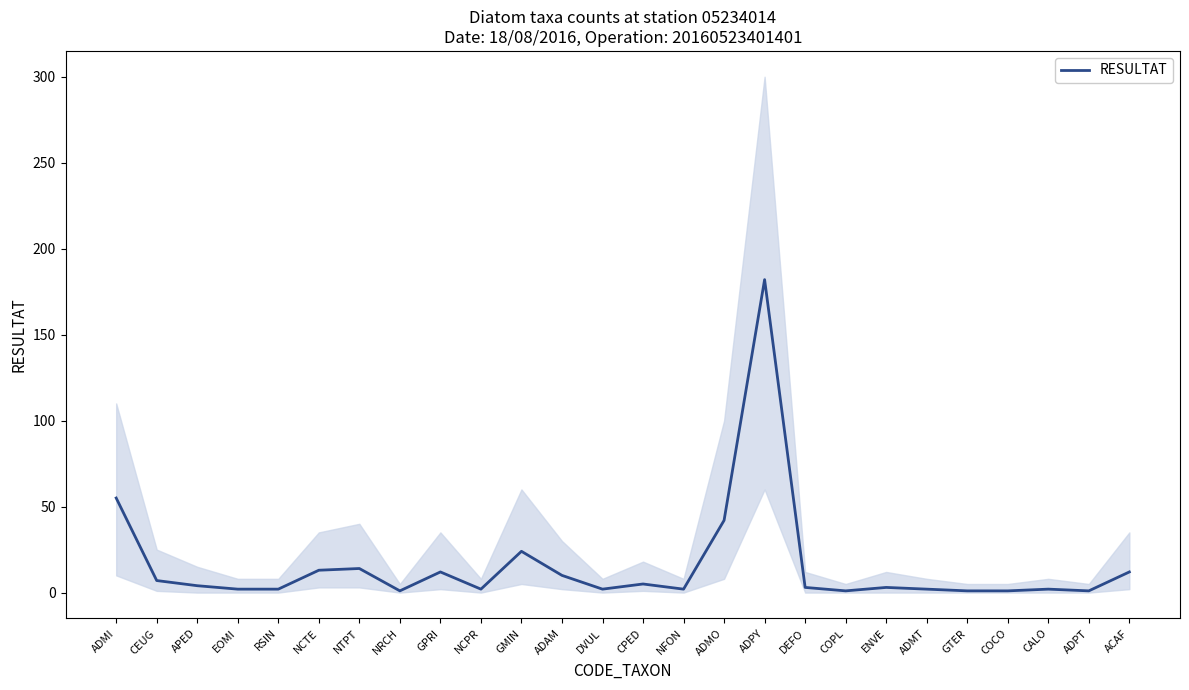

What is the label of the 10th point from the left?

NCPR